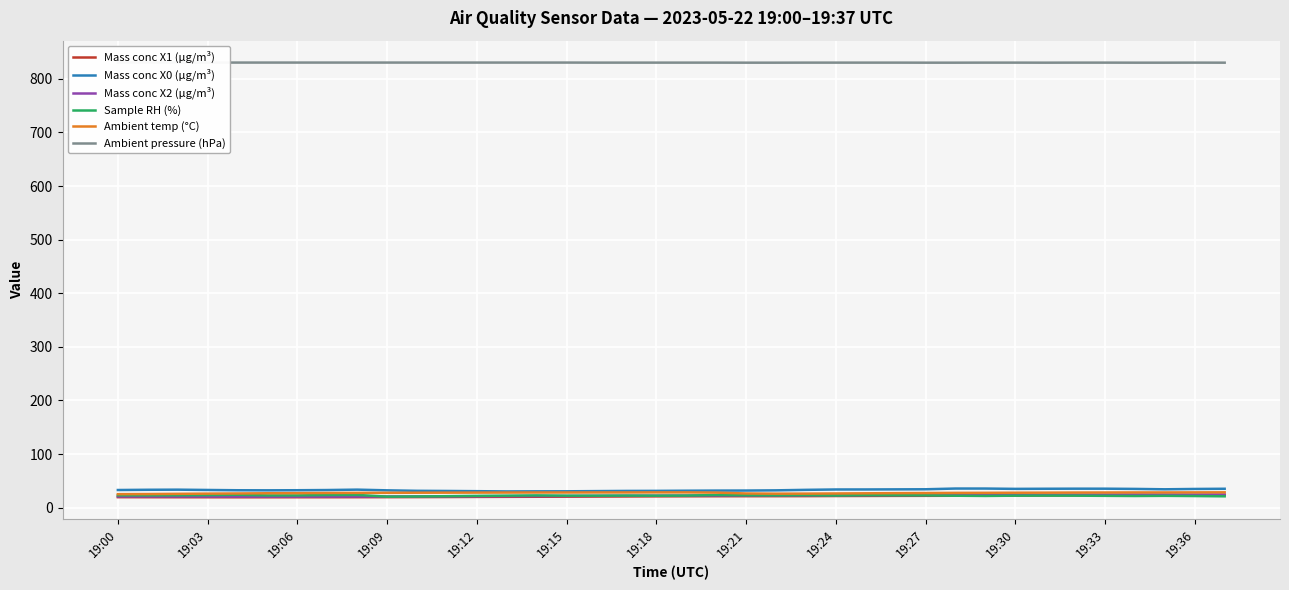

Reading right to left, what are all the values shown in this chart?

Mass conc X1 (μg/m³): 23.2	23.1	23.1	23.1	23.0	22.9	22.7	22.5	22.3	22.2	22.0	21.9	21.8	21.7	21.5	21.4	21.3	21.3	21.1	21.0	20.8	20.7	20.4	20.3	20.1	20.0	19.8	19.6	19.5	19.5	19.4	19.4	19.3	19.3	19.4	19.4	19.4	19.5
Mass conc X0 (μg/m³): 35.2	34.8	34.2	34.9	35.3	35.3	35.2	35.0	35.6	35.6	34.2	34.1	33.9	33.8	33.1	32.2	31.9	31.8	31.5	31.2	31.1	30.8	30.4	30.4	30.2	30.7	31.1	31.3	32.2	33.5	32.8	32.4	32.3	32.4	32.9	33.5	33.3	32.8
Mass conc X2 (μg/m³): 24.6	24.4	24.4	24.5	24.4	24.2	24.0	23.9	23.7	23.5	23.4	23.3	23.2	23.0	22.8	22.7	22.6	22.6	22.5	22.3	22.1	21.9	21.7	21.5	21.4	21.2	21.0	20.8	20.8	20.7	20.6	20.5	20.5	20.5	20.6	20.7	20.7	20.8
Sample RH (%): 21.1	21.6	22.0	21.7	22.0	22.3	22.4	22.3	21.8	22.2	22.9	23.0	23.2	22.6	23.2	22.9	23.0	23.5	22.5	22.3	22.5	22.3	22.3	22.8	22.3	21.9	21.3	20.8	20.5	23.7	23.5	22.8	22.8	23.9	23.3	23.0	22.9	23.0
Ambient temp (°C): 28.5	28.4	28.3	28.3	28.2	28.1	27.9	27.8	27.6	27.5	27.2	27.0	26.7	26.4	26.1	26.0	26.4	28.0	28.4	28.4	28.3	28.3	28.2	28.2	28.1	28.0	27.9	27.8	27.6	27.5	27.3	27.0	26.8	26.4	26.1	25.7	25.3	25.1
Ambient pressure (hPa): 830.2	830.3	830.2	830.2	830.3	830.3	830.2	830.3	830.3	830.2	830.2	830.3	830.3	830.3	830.3	830.2	830.2	830.3	830.3	830.3	830.3	830.3	830.4	830.4	830.4	830.4	830.4	830.4	830.4	830.4	830.4	830.4	830.4	830.4	830.4	830.5	830.7	830.6